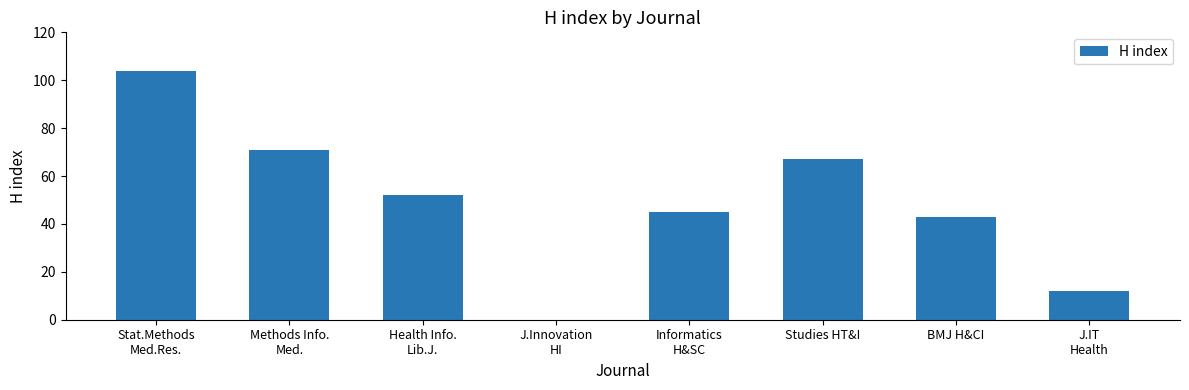

Which category has the highest value across all series?

Stat.Methods
Med.Res.